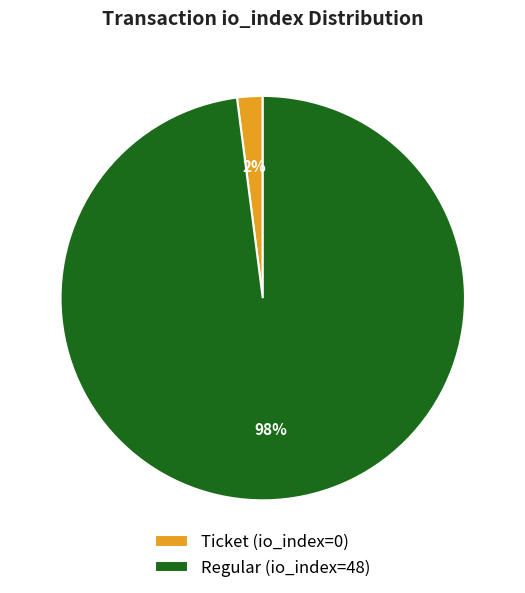

Count the number of slices in the pie.

2